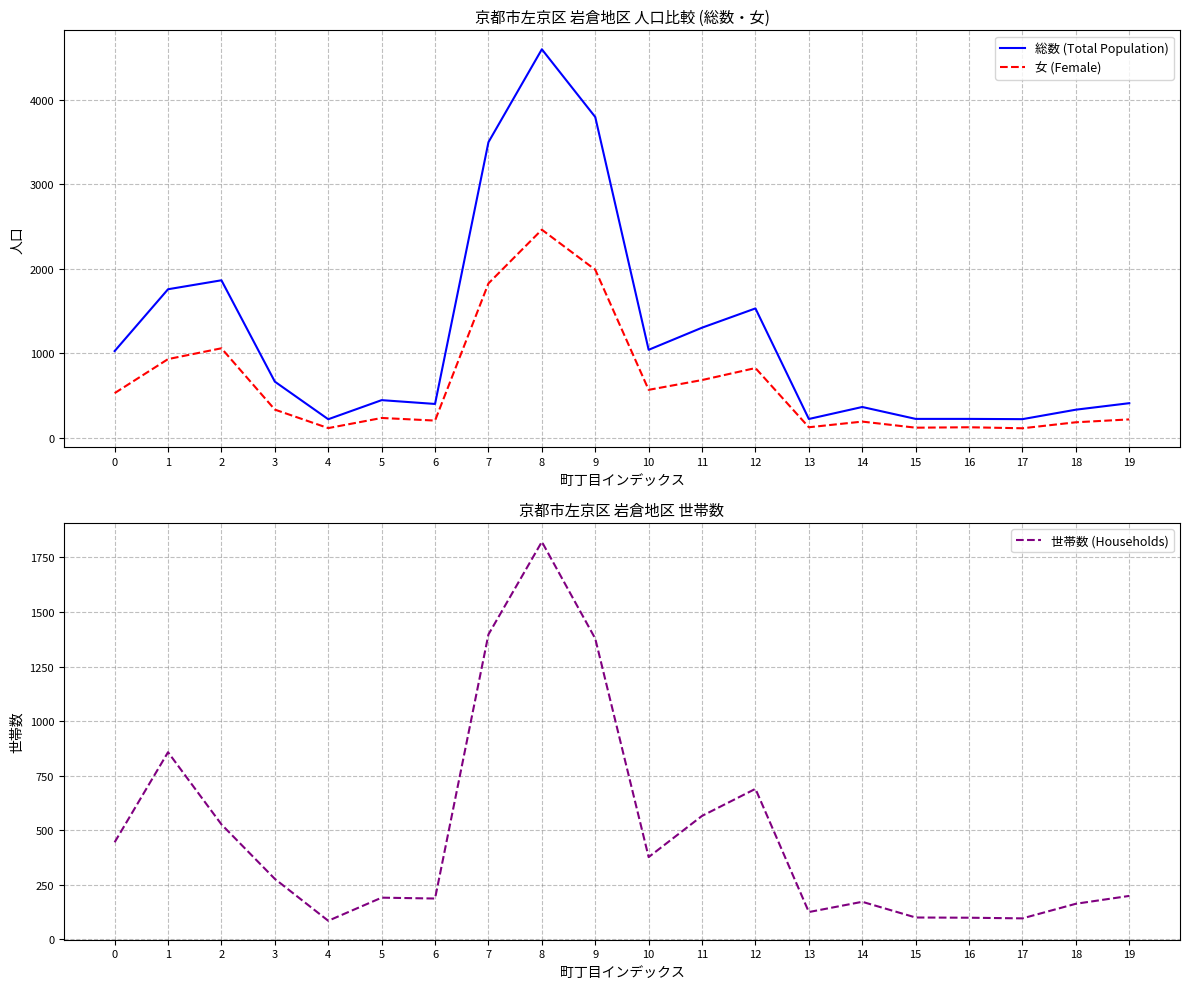

True or false: 世帯数 (Households) and 総数 (Total Population) intersect in this chart.

False